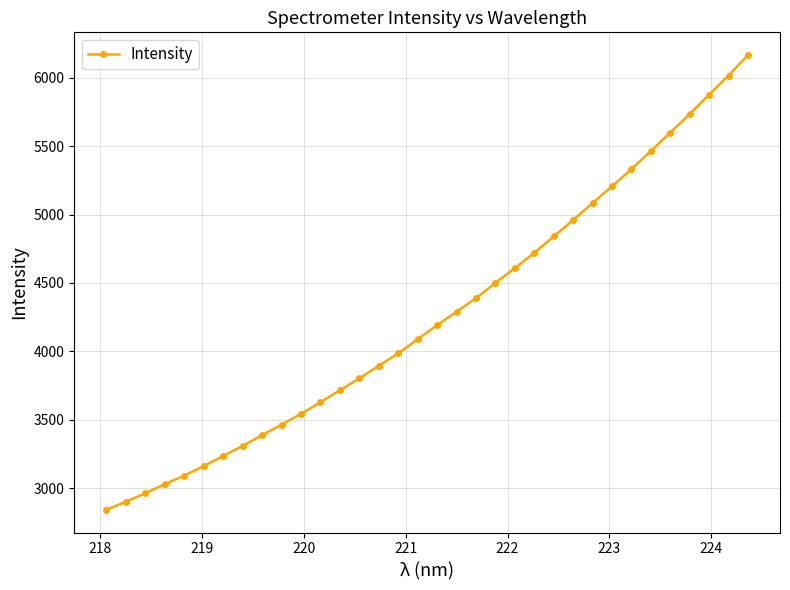

What is the value of the 33rd point from the left?

6016.6